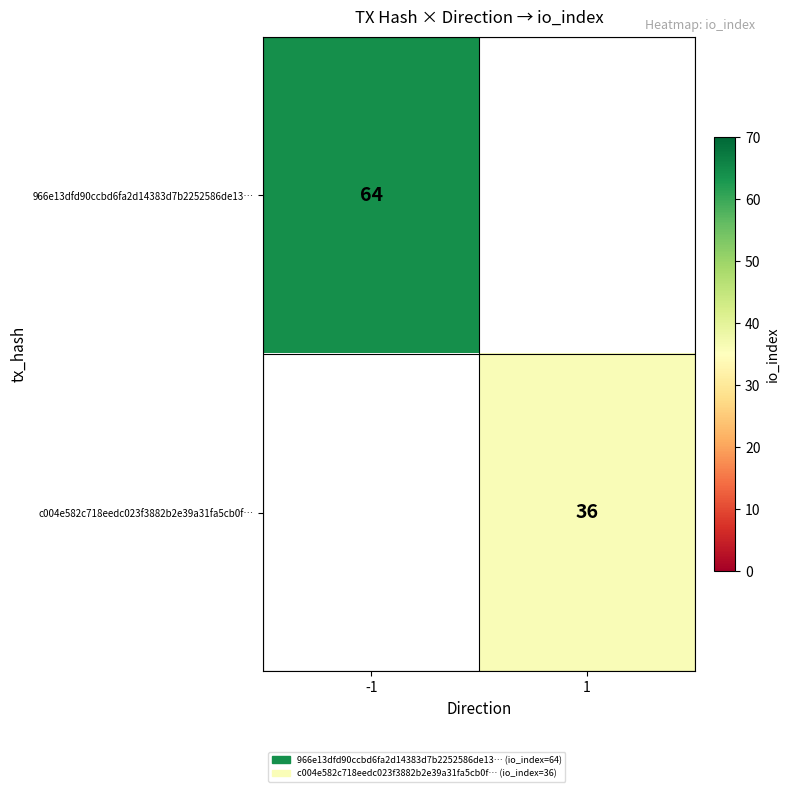

How many distinct data groups are displayed?

2